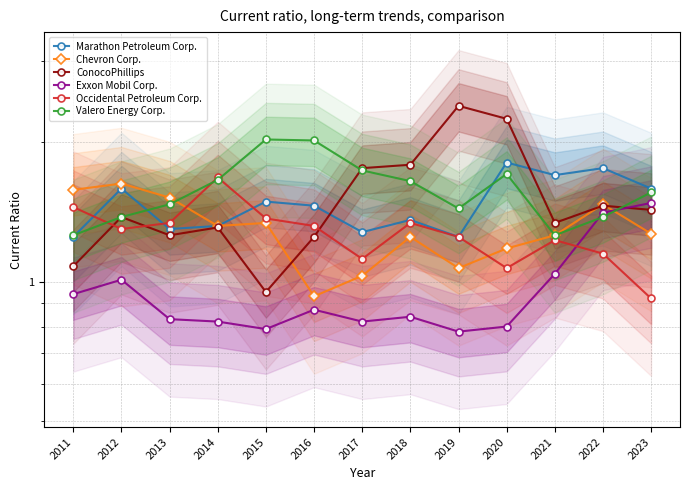

Does the chart have visible grid lines?

Yes